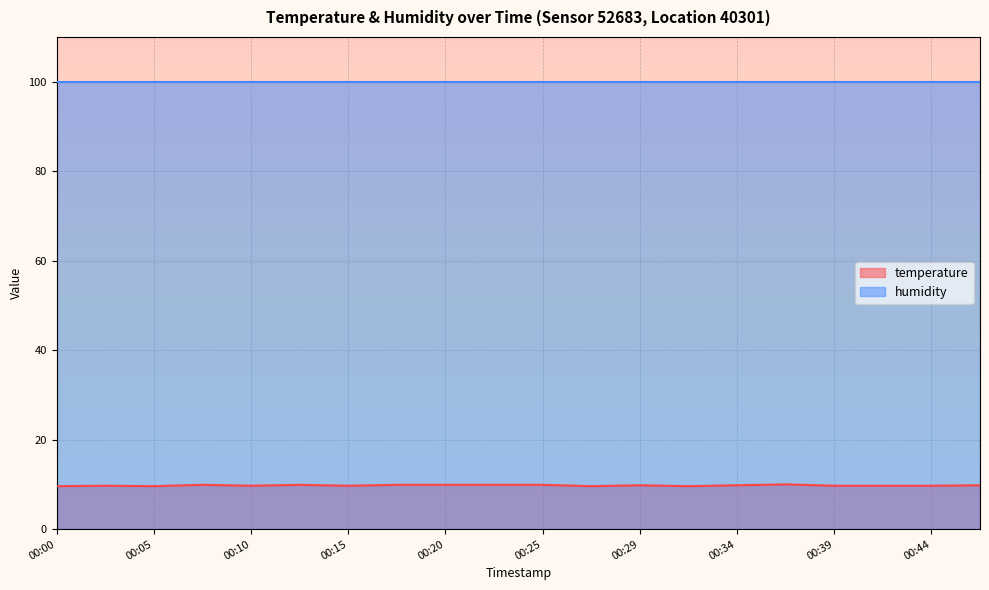

Is it true that the value at 00:39 is 4.5?

False